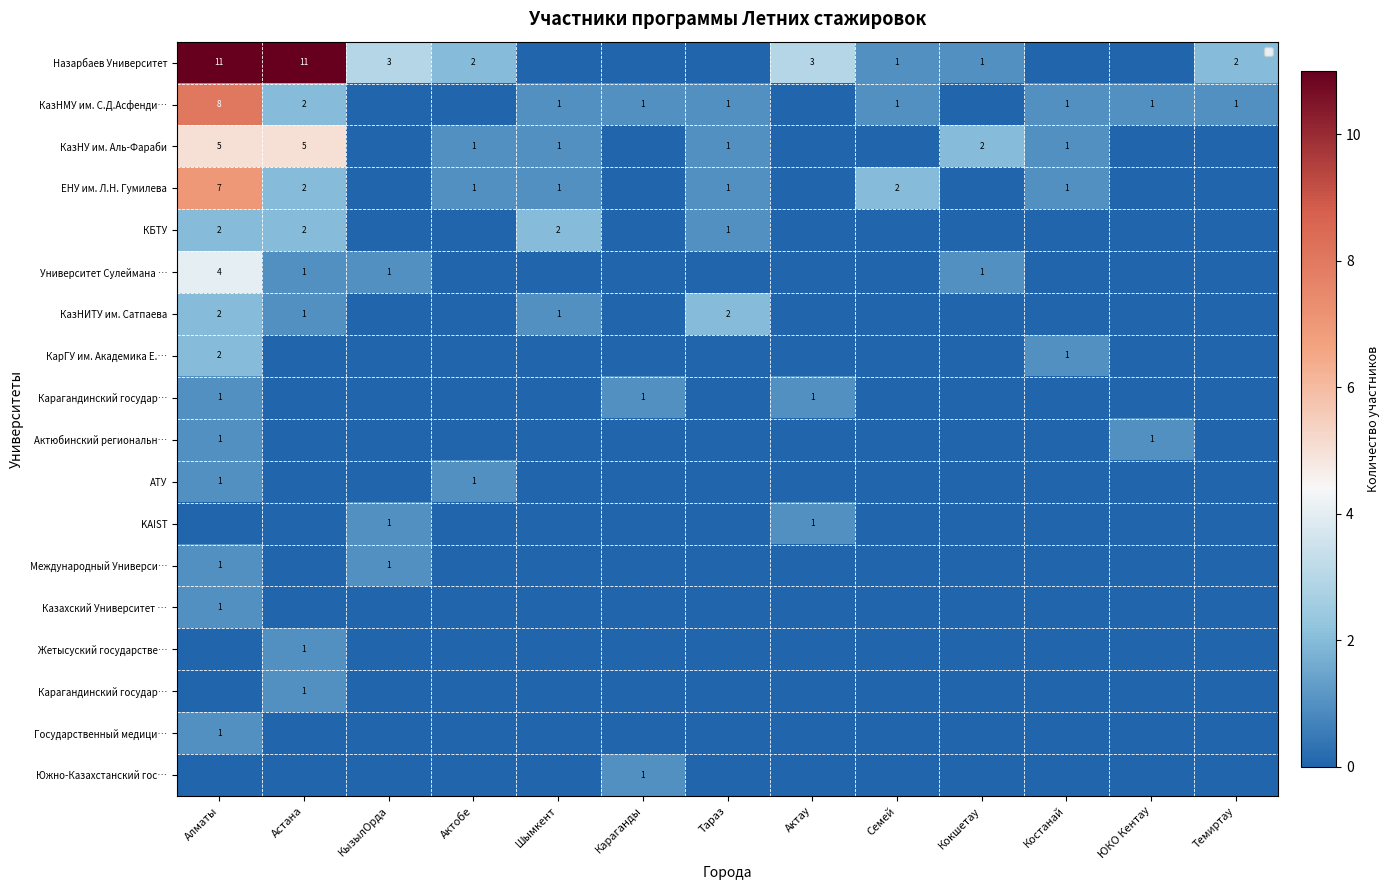

What is the greatest value displayed?

11